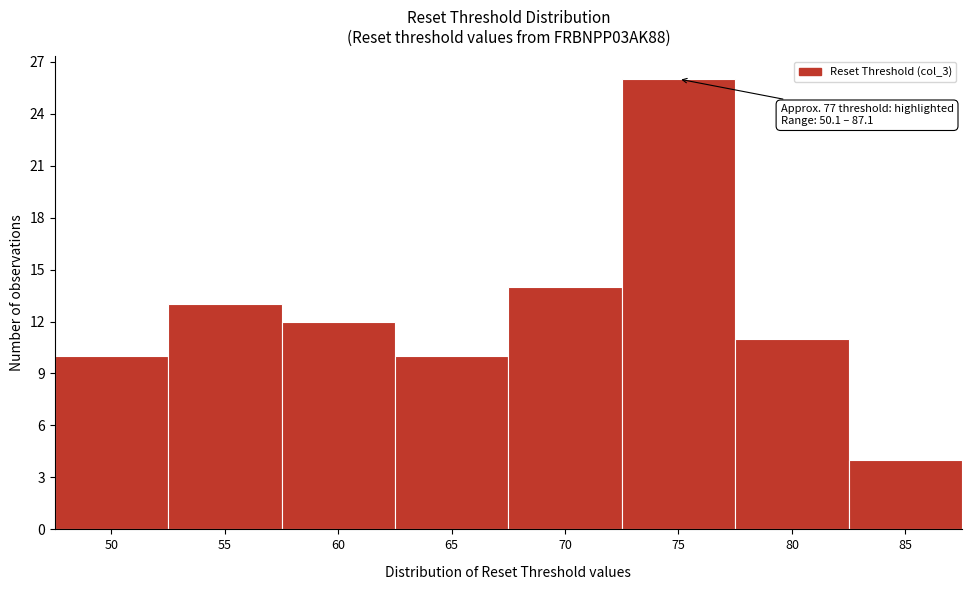

Reading right to left, what are all the values shown in this chart?

85=4	80=11	75=26	70=14	65=10	60=12	55=13	50=10